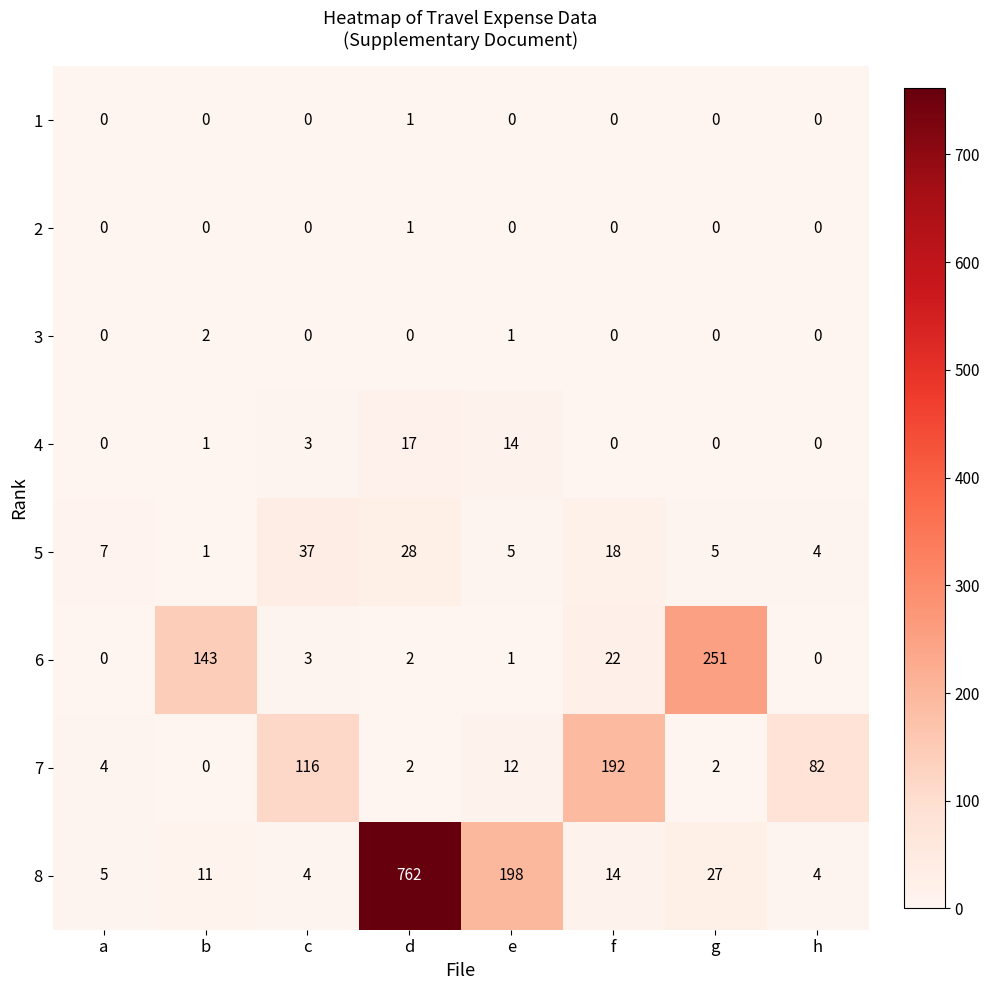

What is the difference between the highest and lowest values at b?

143